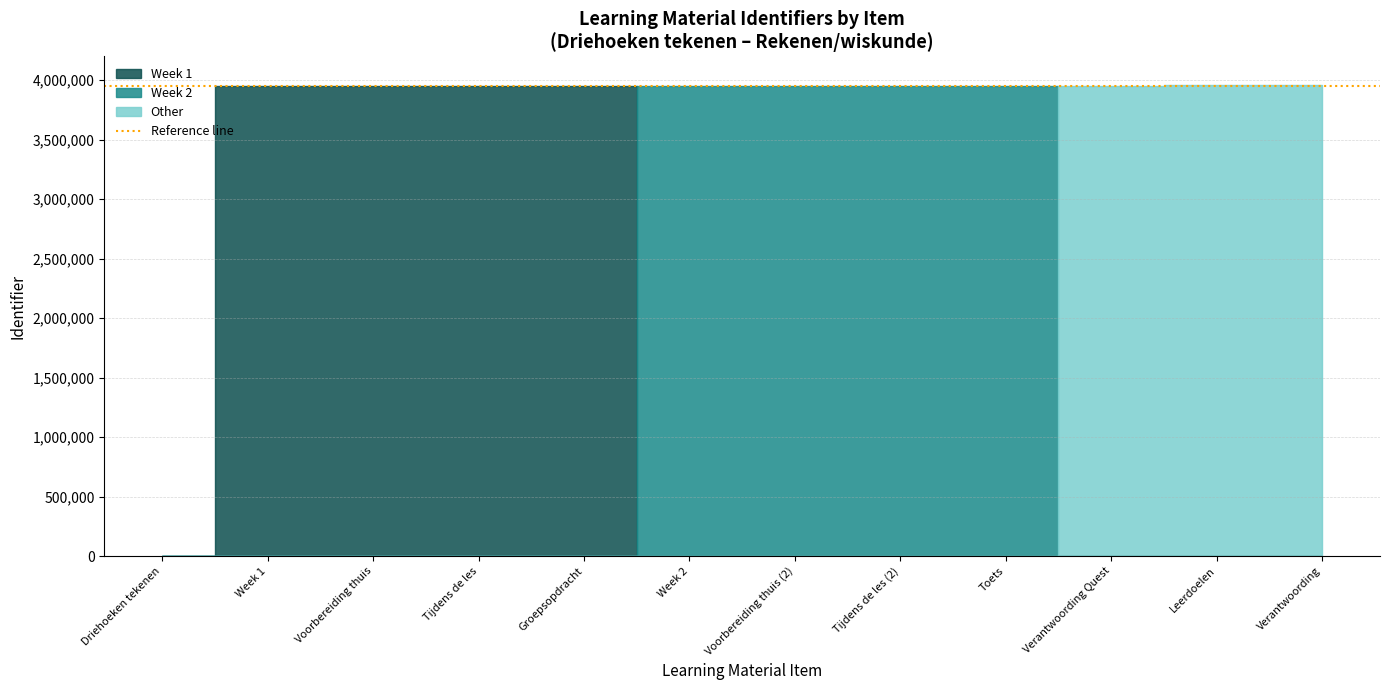

Is the value of Week 2 at Verantwoording Quest greater than the value of Week 1 at Tijdens de les ?

No